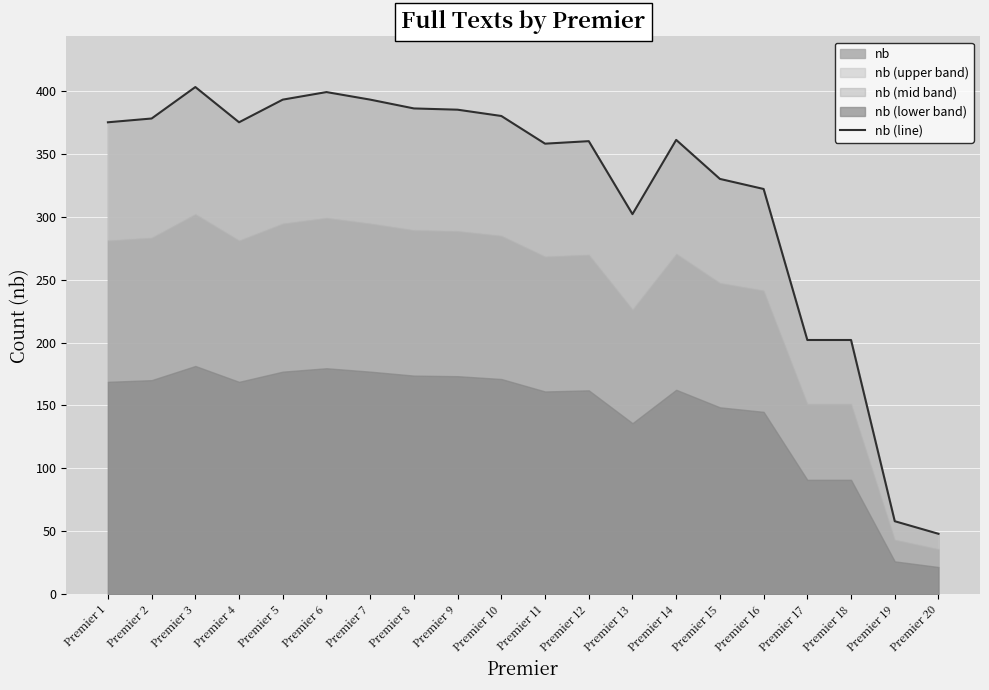

What is the greatest value displayed?

403